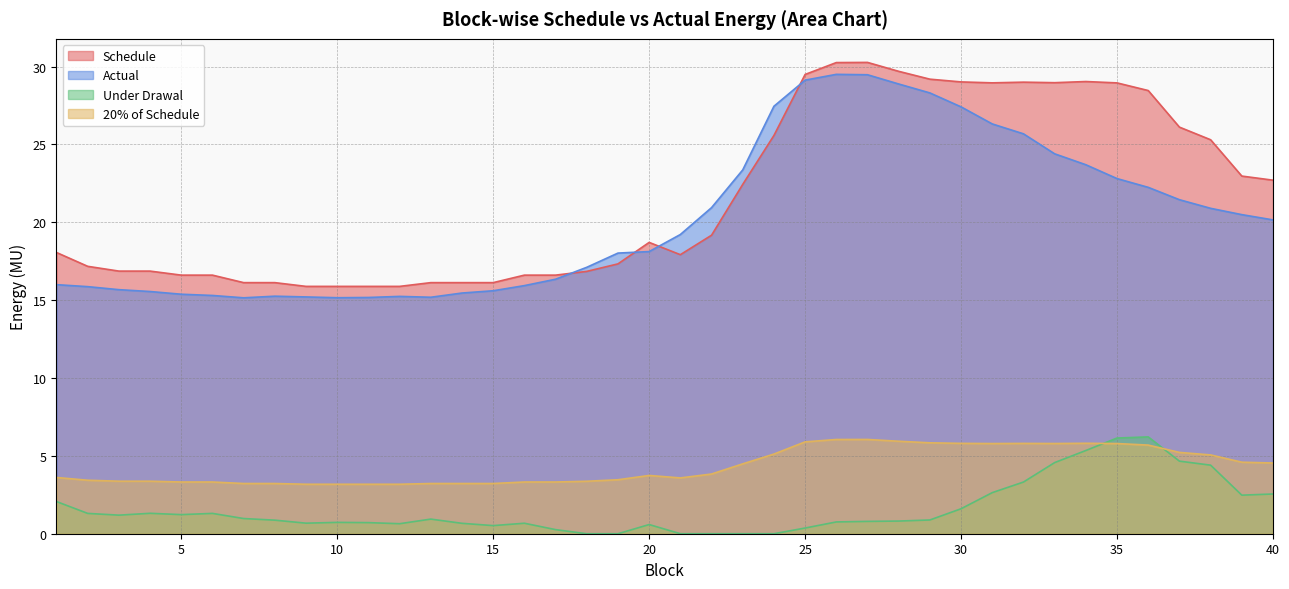

What is the greatest value displayed?

30.3